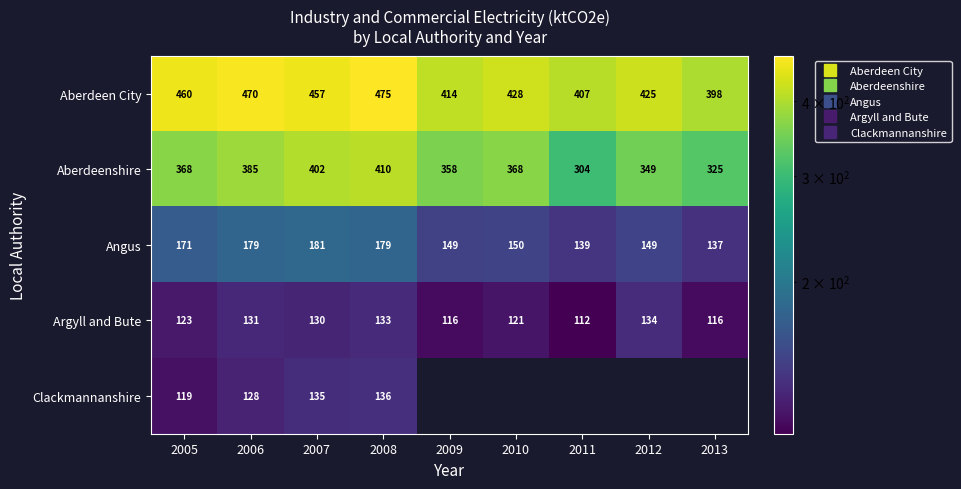

Which has a higher value, 2013 or 2007?

2007